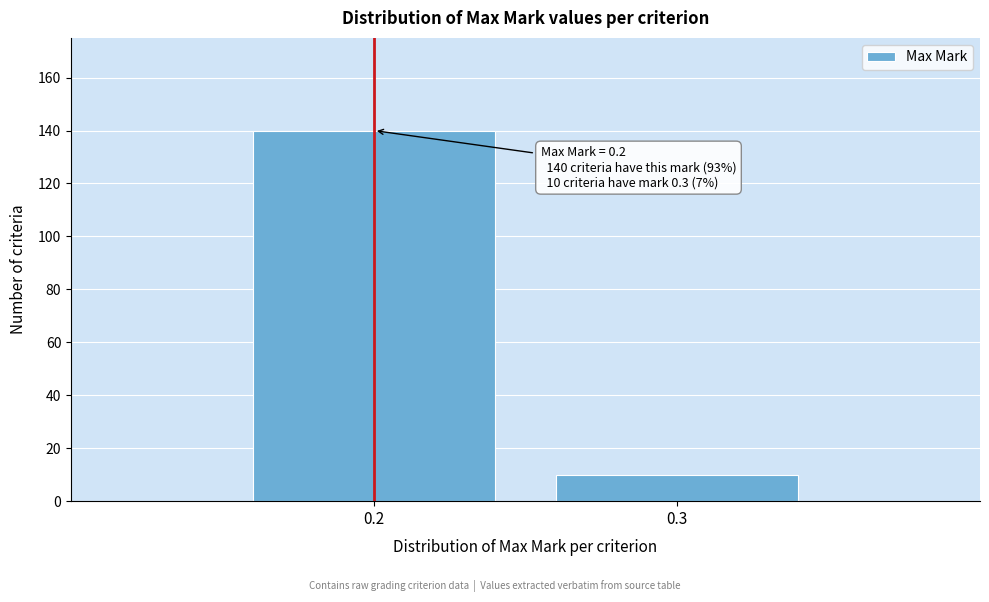

Reading left to right, list all the values displayed in this chart.

140	10